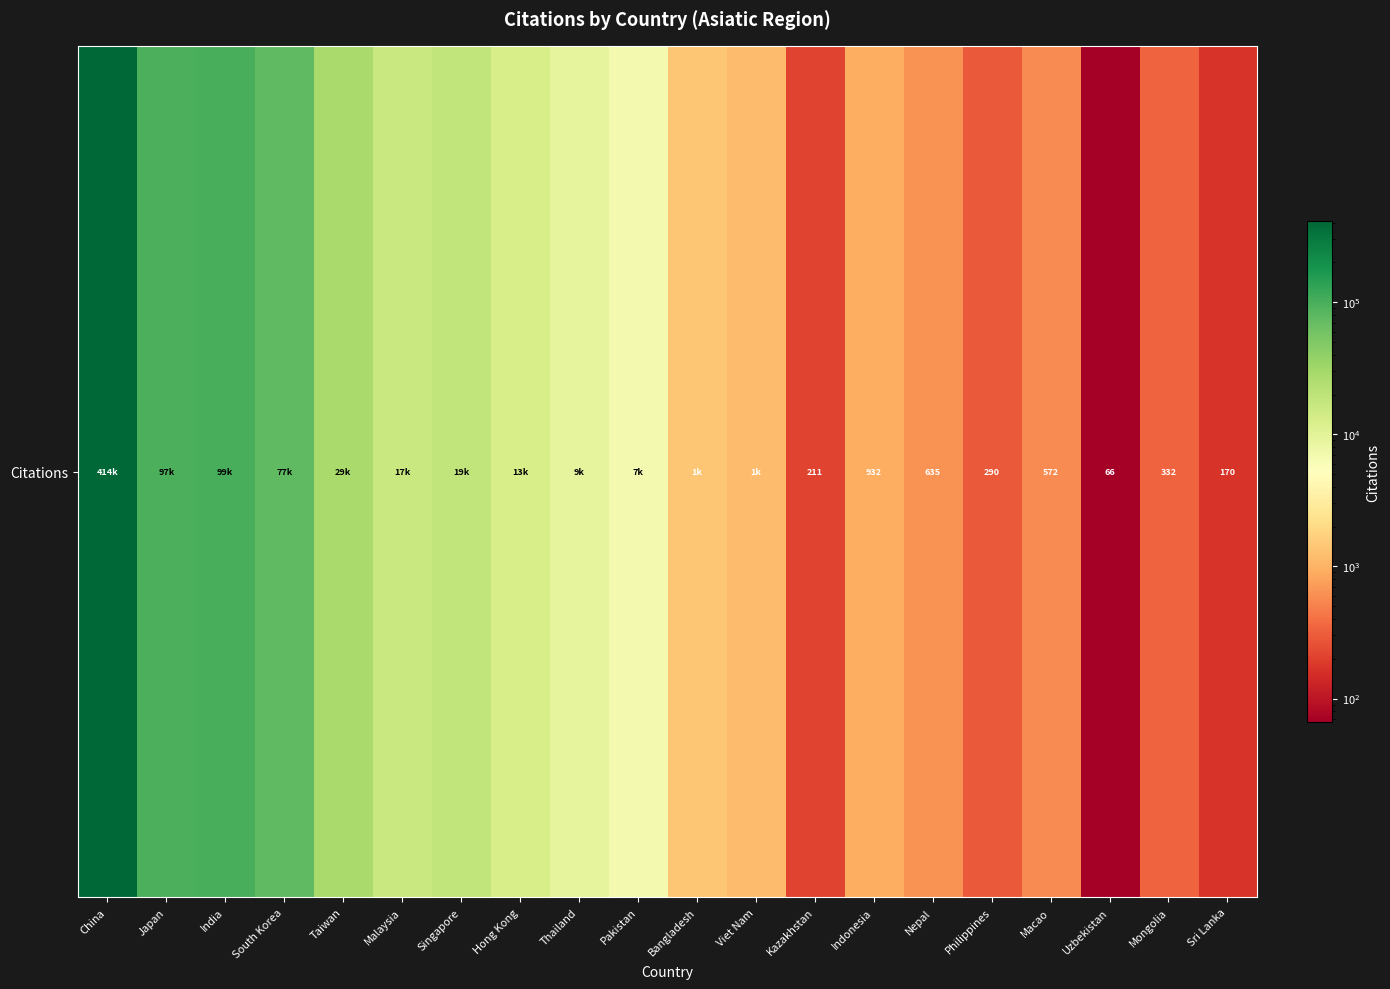

How many values exceed 6769?

9